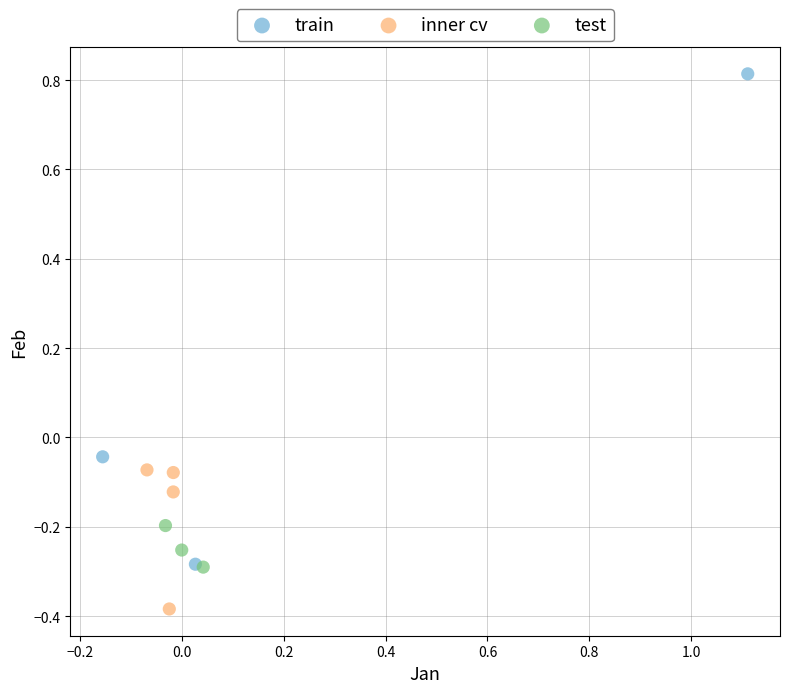

What are all the series names shown in the legend?

train, inner cv, test